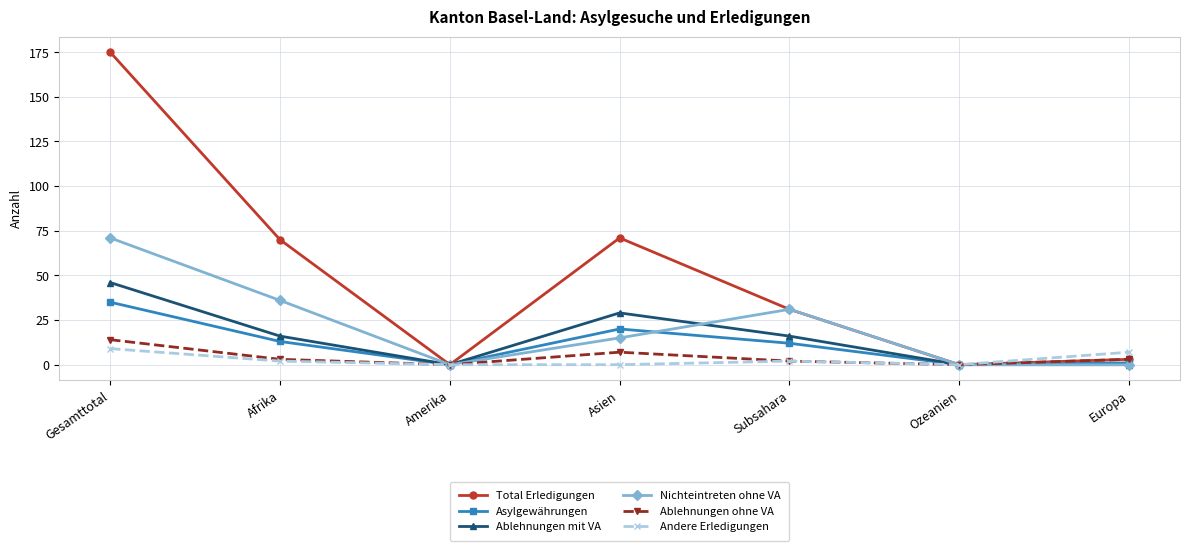

At which category is the sum across all series the highest?

Gesamttotal